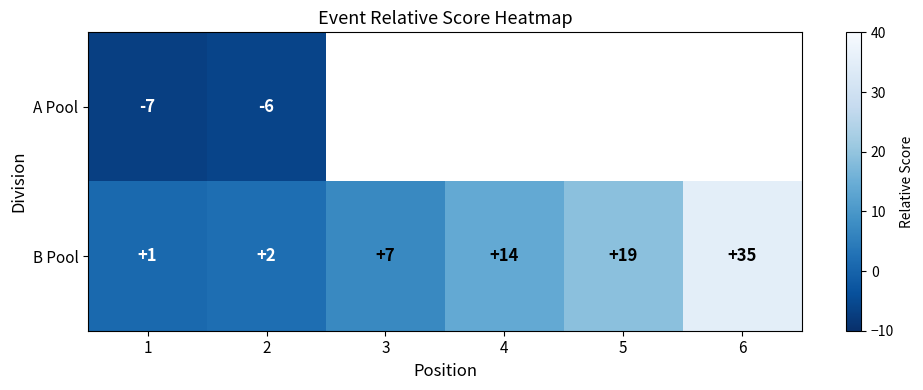

Is it true that B Pool equals 3 at 2?

False